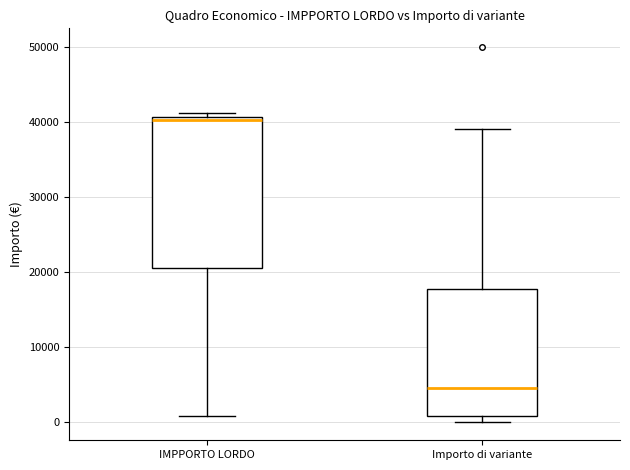

Which box has the highest median line?

IMPPORTO LORDO